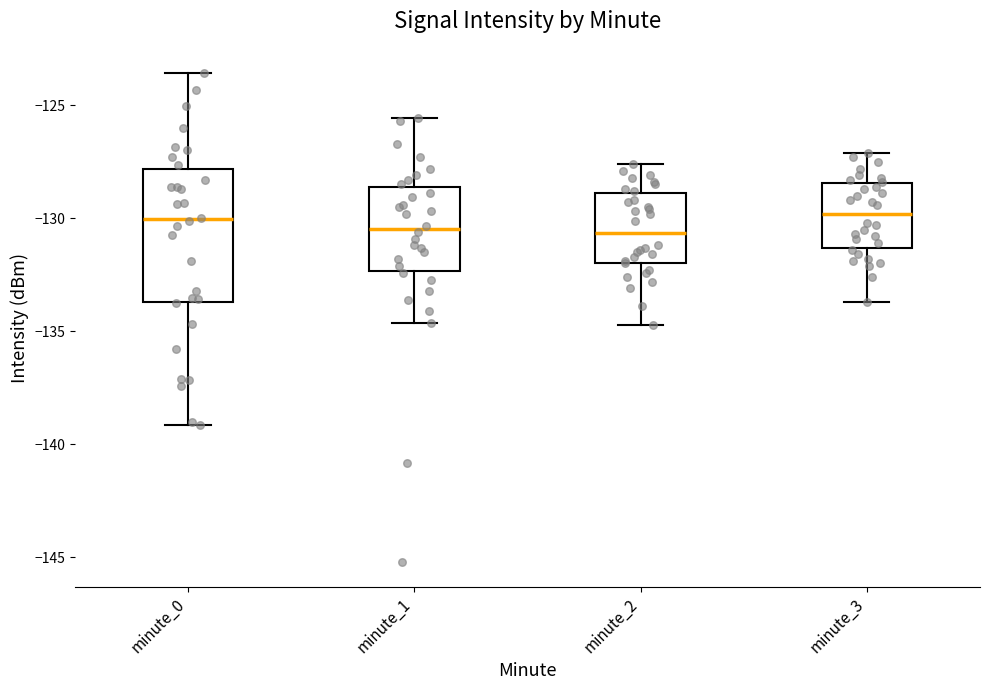

Comparing the boxes themselves (not the whiskers), which one is the tallest?

minute_0